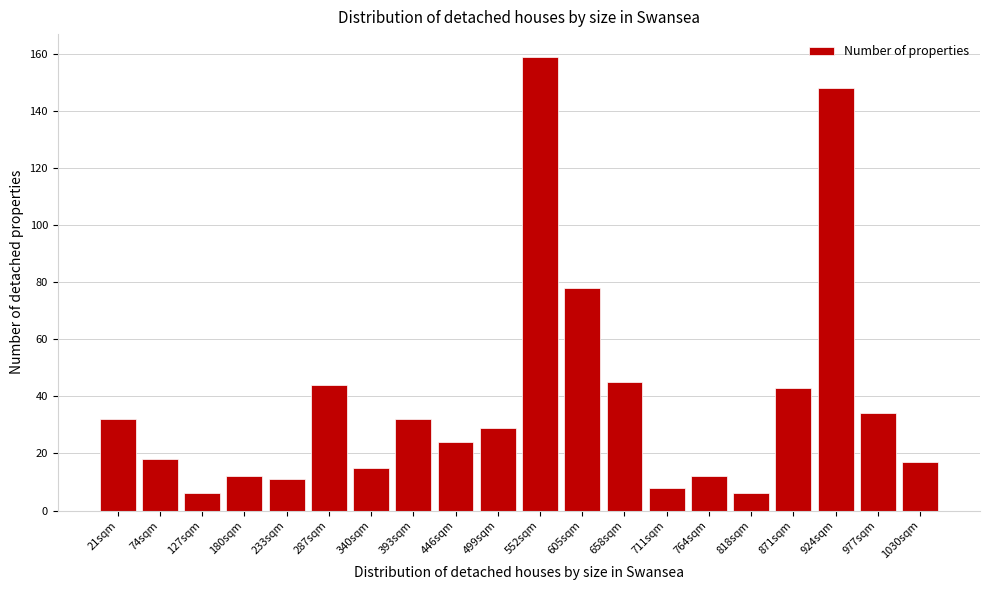

Reading left to right, list all the values displayed in this chart.

32	18	6	12	11	44	15	32	24	29	159	78	45	8	12	6	43	148	34	17